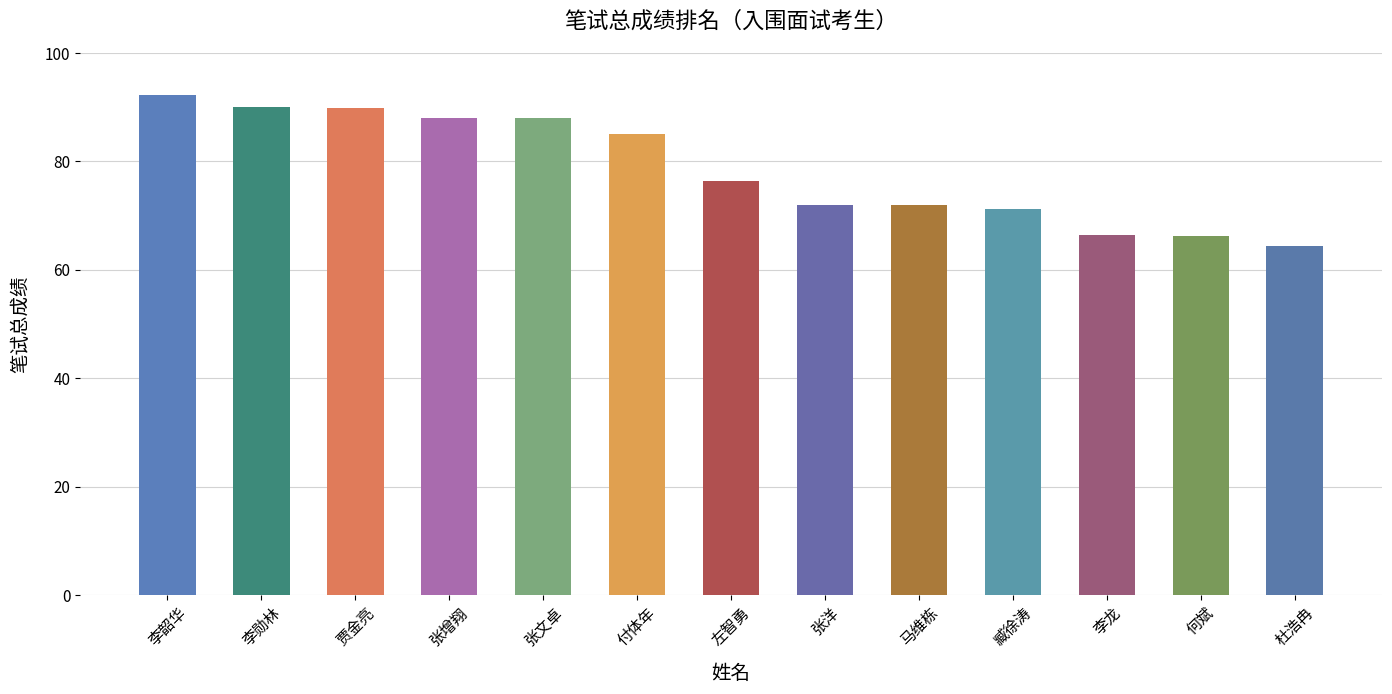

Approximately how many times larger is the value at 李龙 compared to 付体年?

0.8